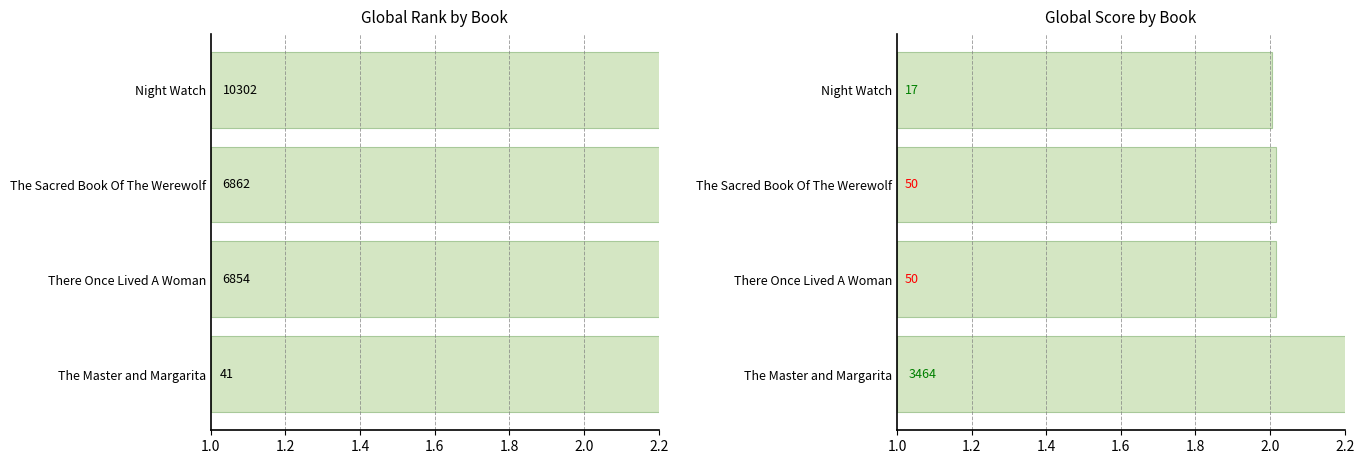

At how many categories does at least one series exceed 1?

4